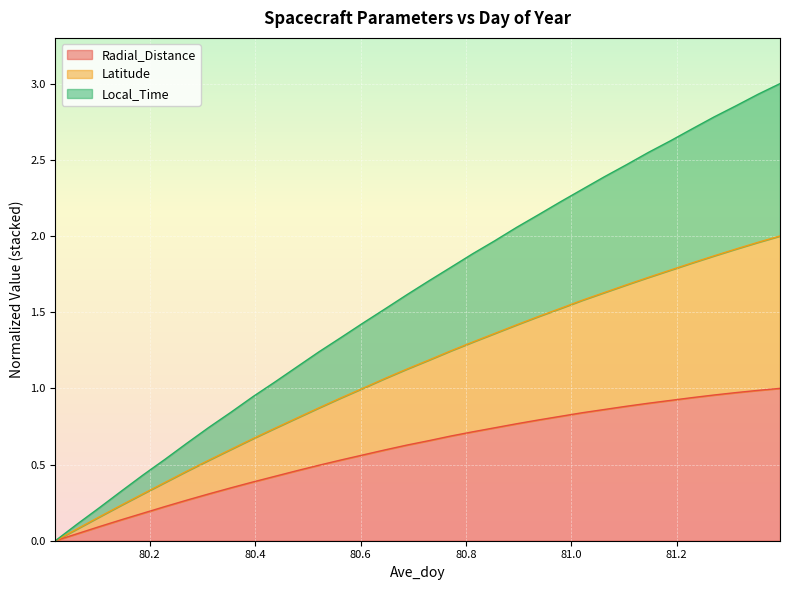

What are all the series names shown in the legend?

Radial_Distance, Latitude, Local_Time